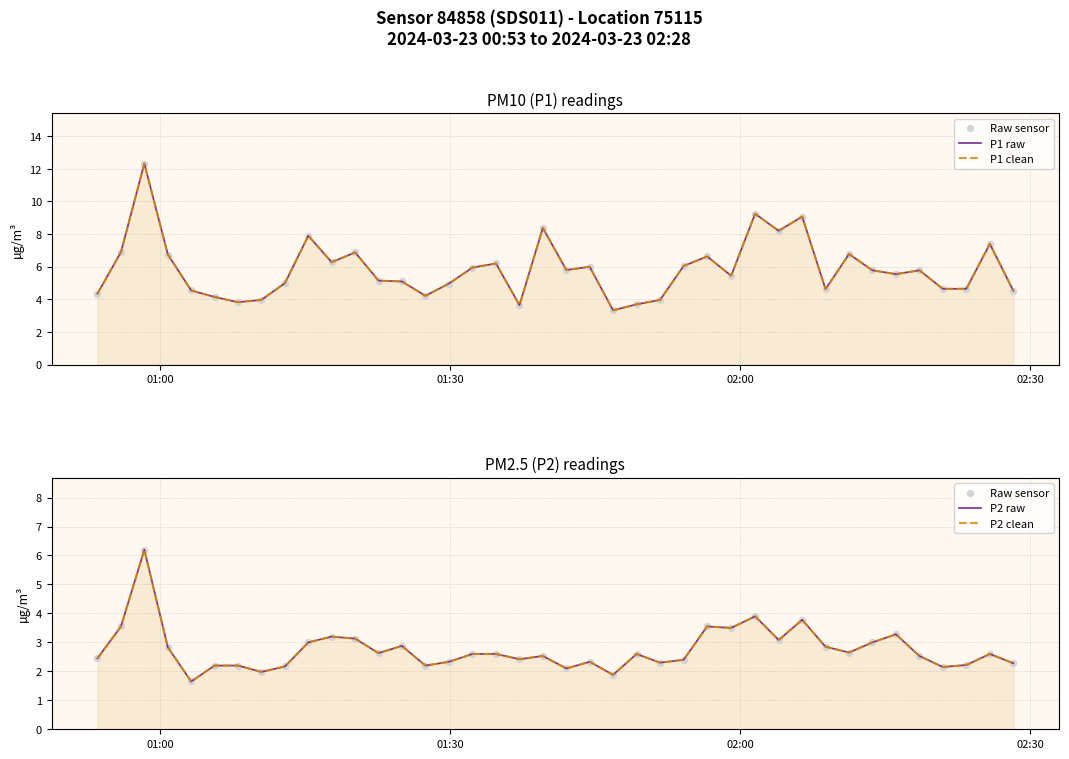

What are all the series names shown in the legend?

P1 raw, P1 clean, Raw sensor, P2 raw, P2 clean